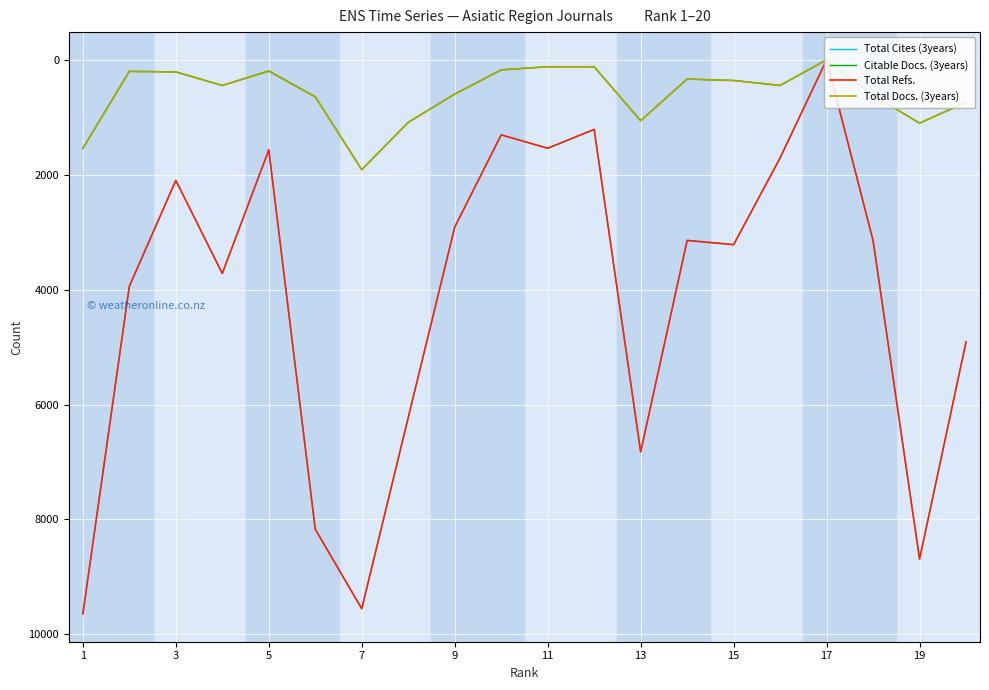

What is the difference between the maximum and minimum values in the Total Refs. series?

9645